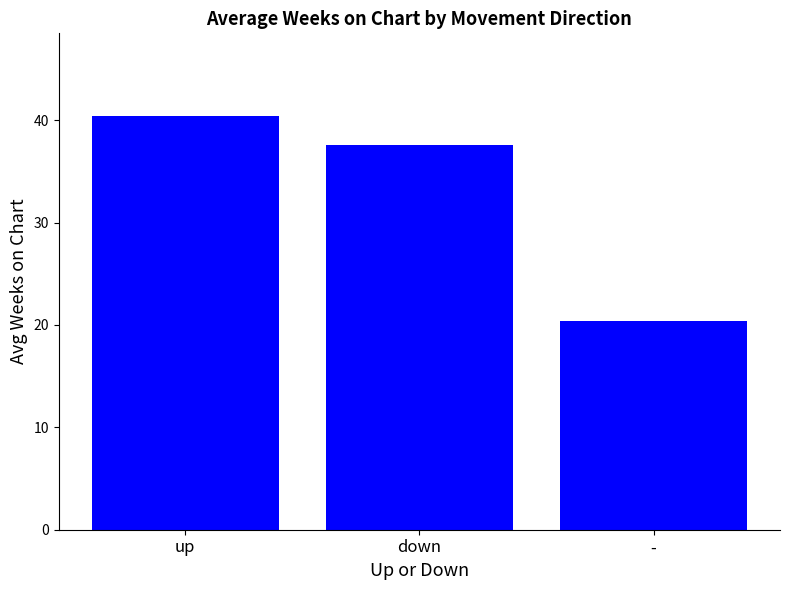

What is the change in value from up to -?

-20.0